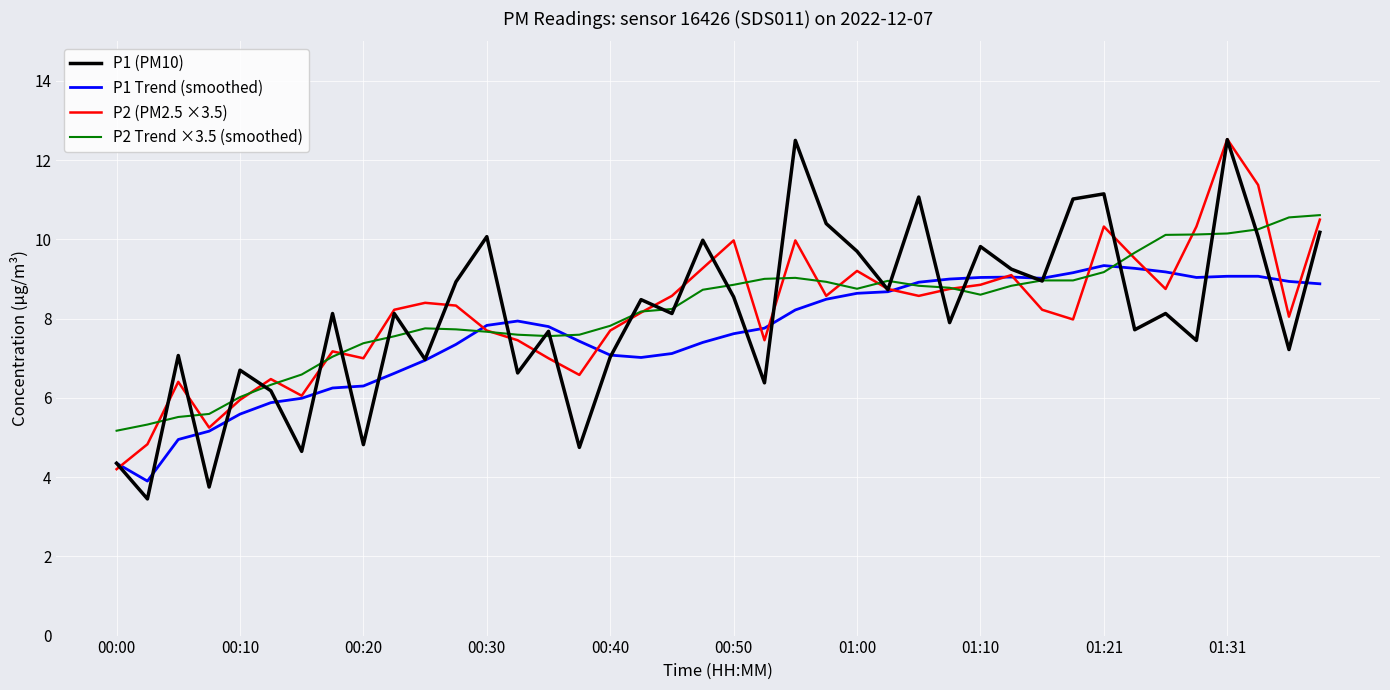

What is the lowest value of the P1 (PM10) series?

3.5